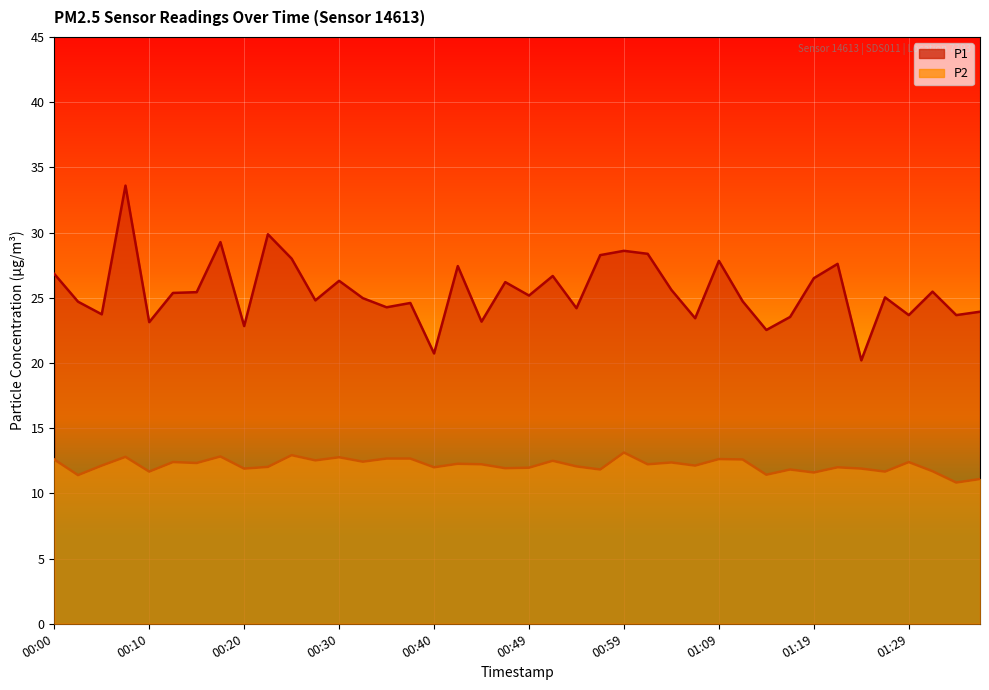

What is the difference between the highest and lowest values at 01:19?

14.9